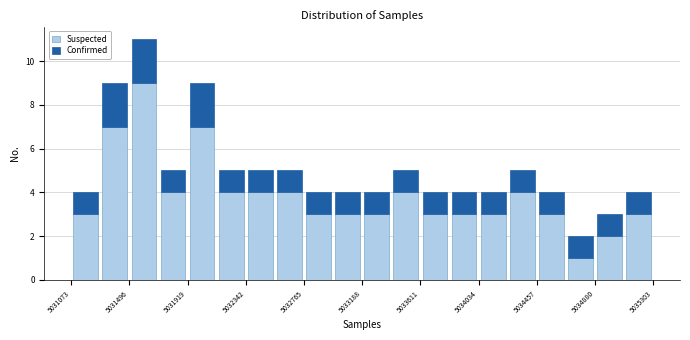

What is the total height of the stacked bar covering 5033800 to 5034050 on the x-axis? Neither the bar edges nor the heights are printed on the chart, so give them approximately, as read against the axes.

4